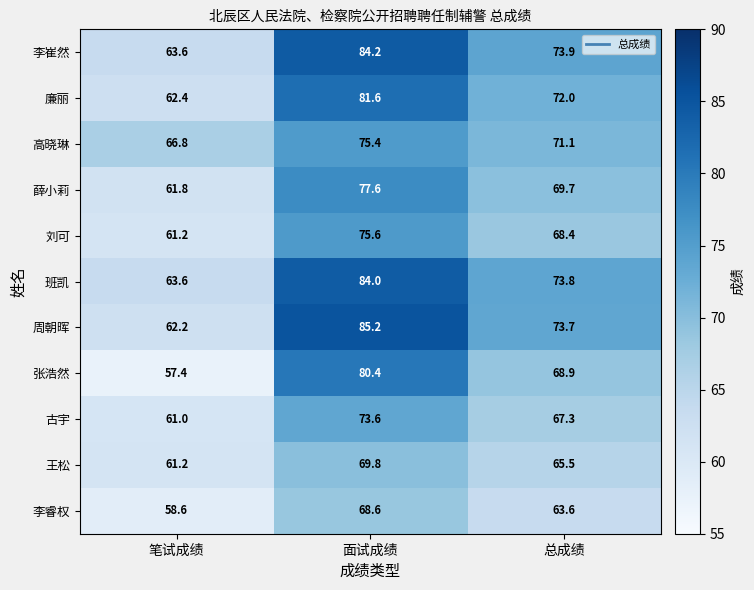

At which category does the chart reach its peak across all series?

面试成绩